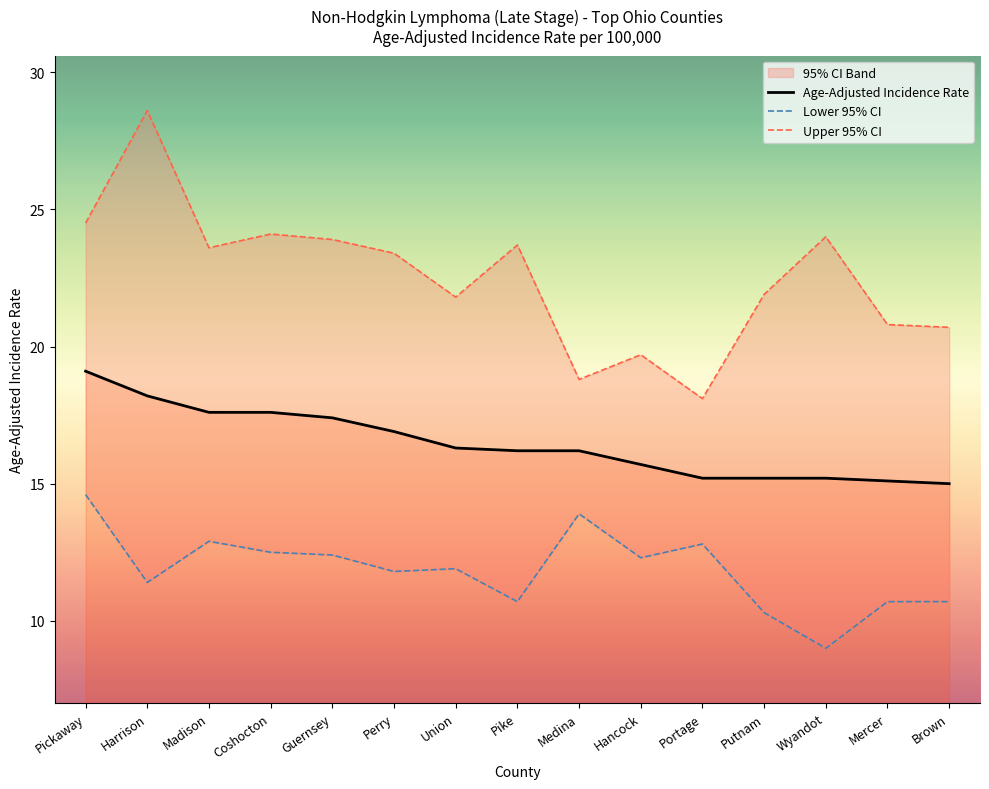

Which has a higher value, Wyandot or Harrison?

Harrison